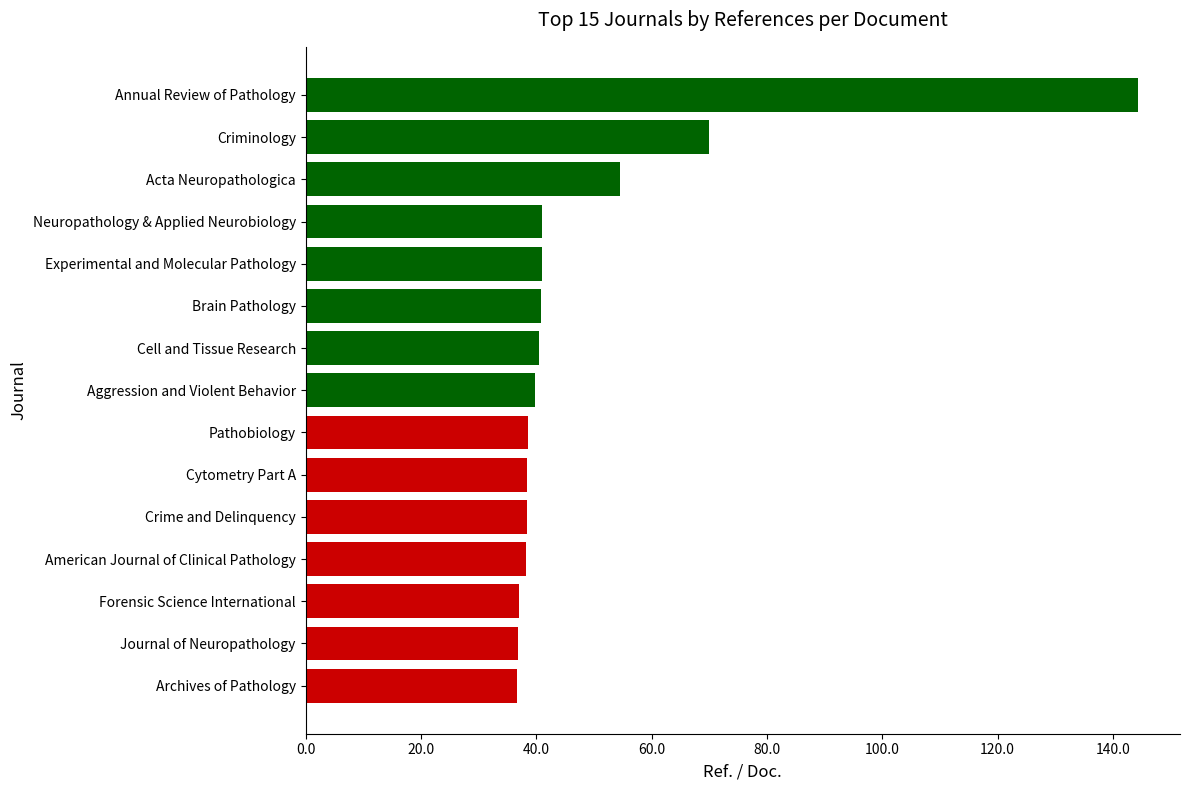

Count the number of data series in this chart.

1